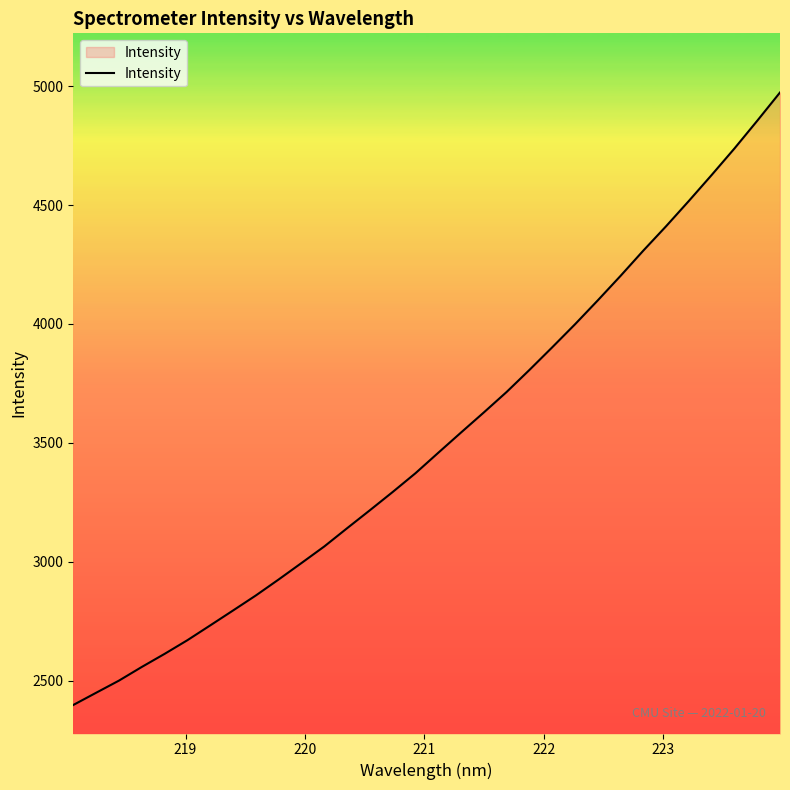

What is the maximum value shown in the chart?

4973.3